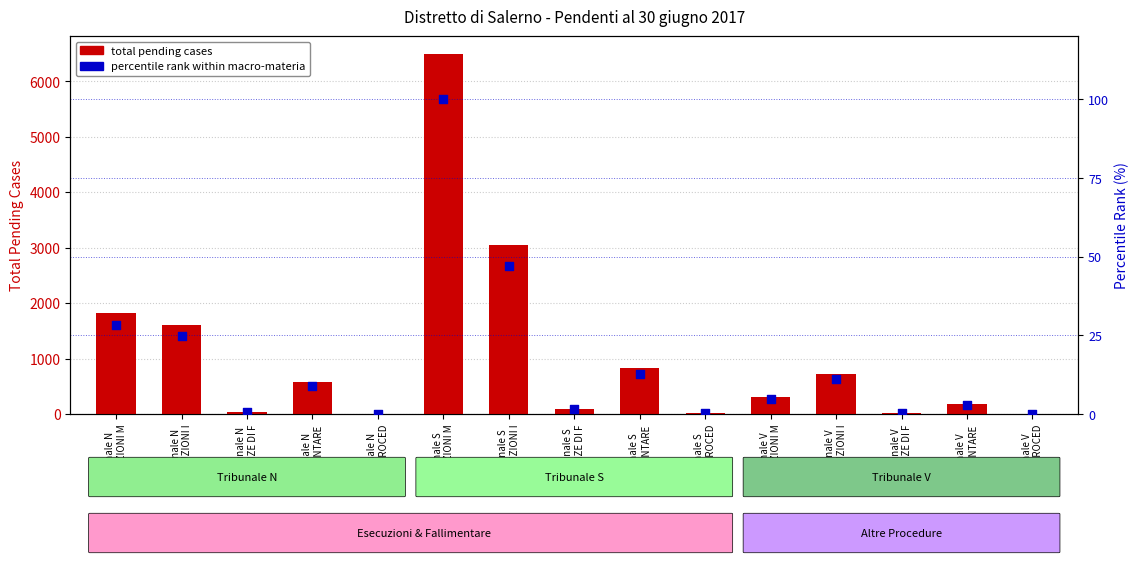

At how many categories does at least one series exceed 2592?

2